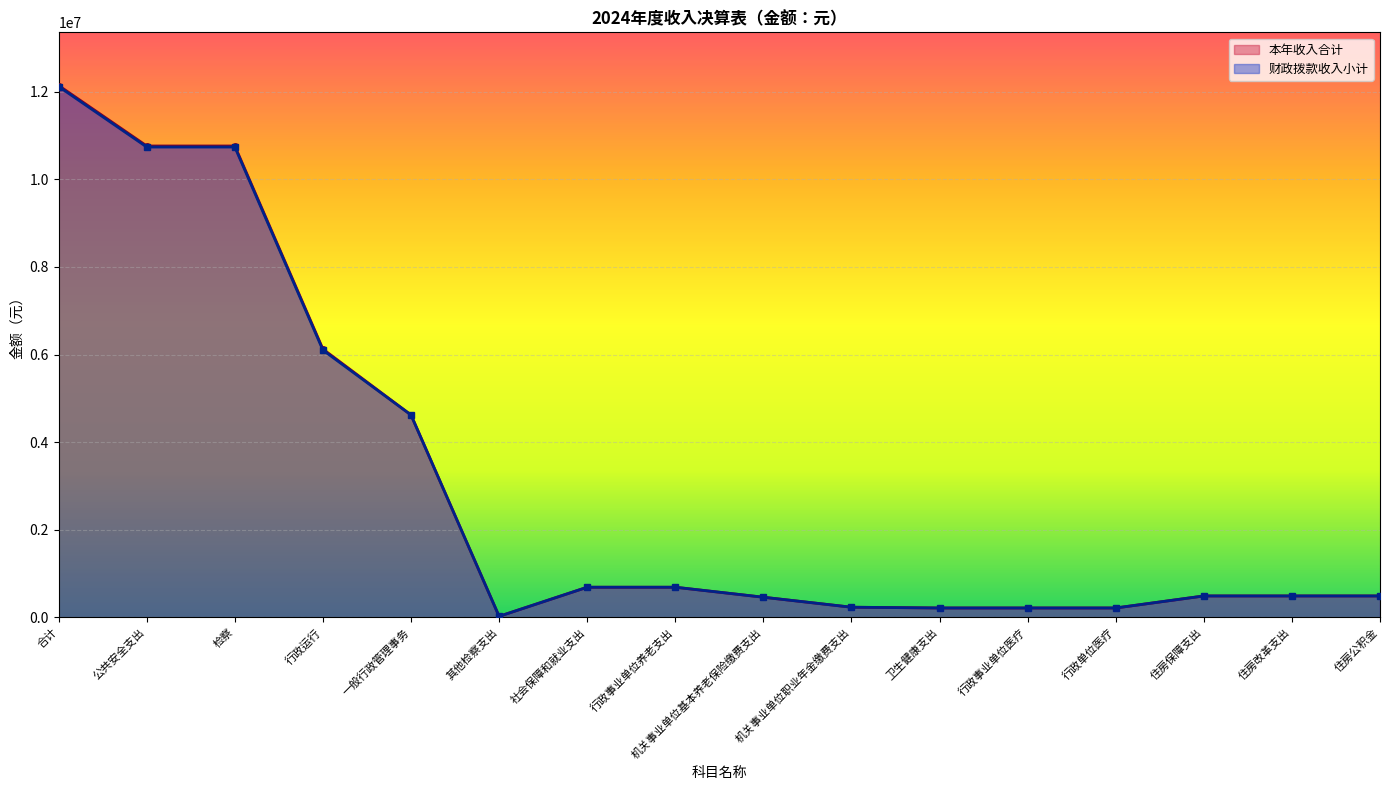

Which category has the lowest value in the 本年收入合计 series?

其他检察支出